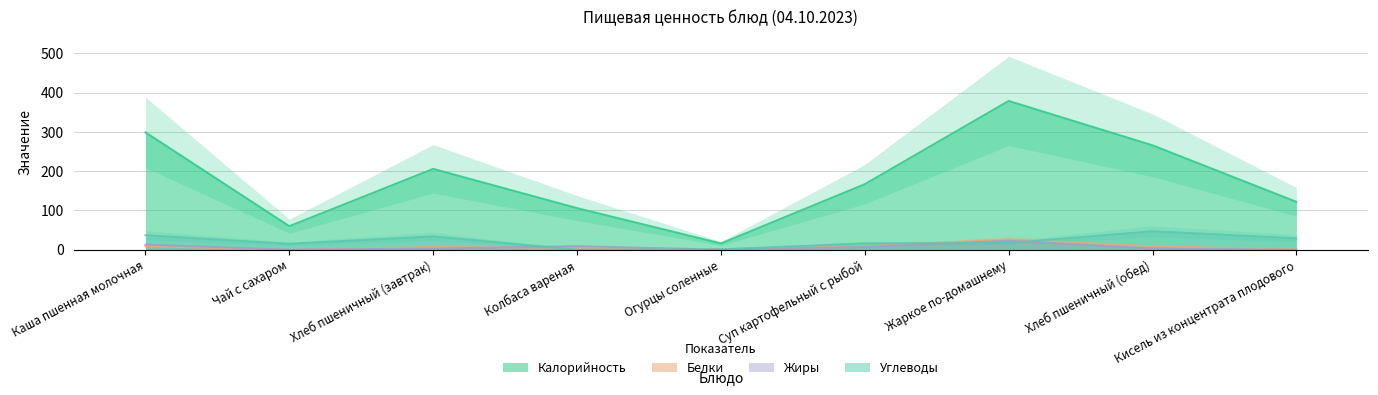

How many times do Белки and Углеводы cross each other?

3